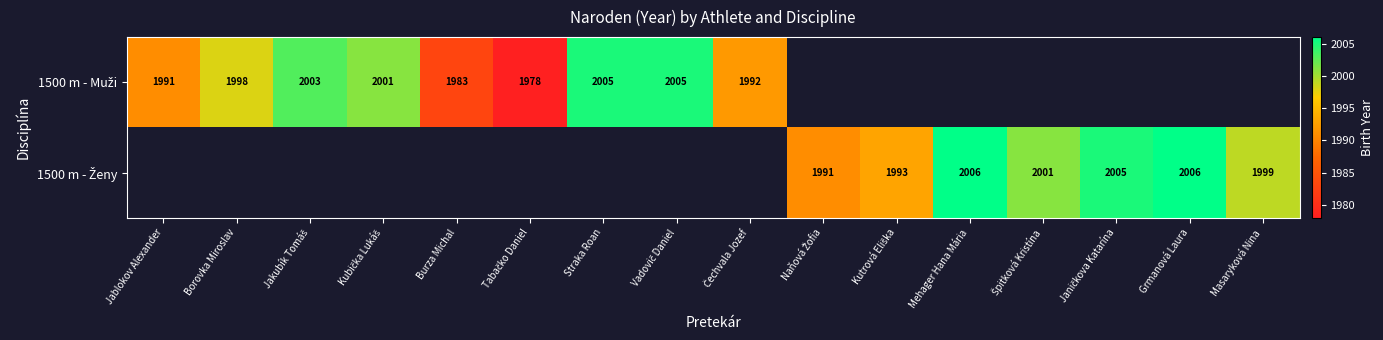

What is the smallest value displayed?

1978.0